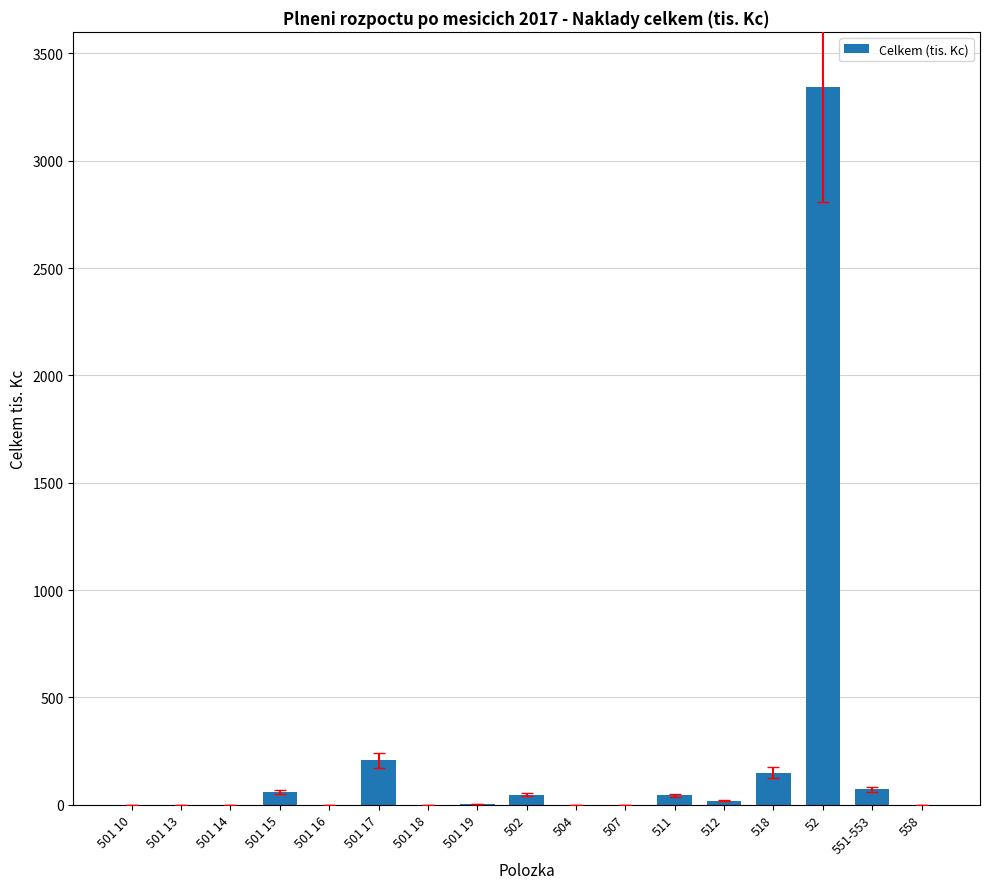

What is the difference between the values at 501 17 and 501 10?

206.5